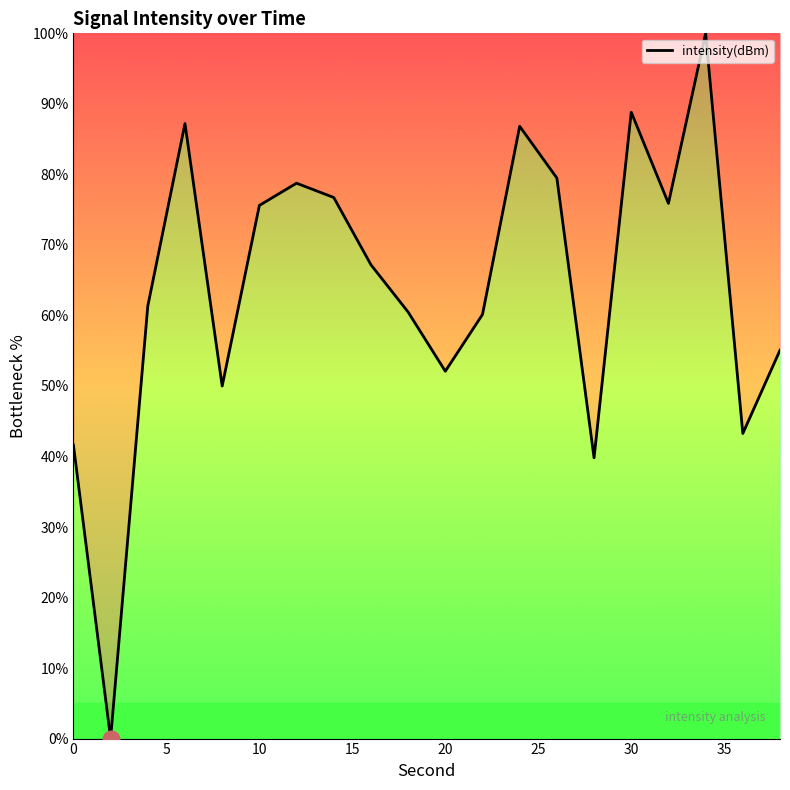

What is the greatest value displayed?

100.0